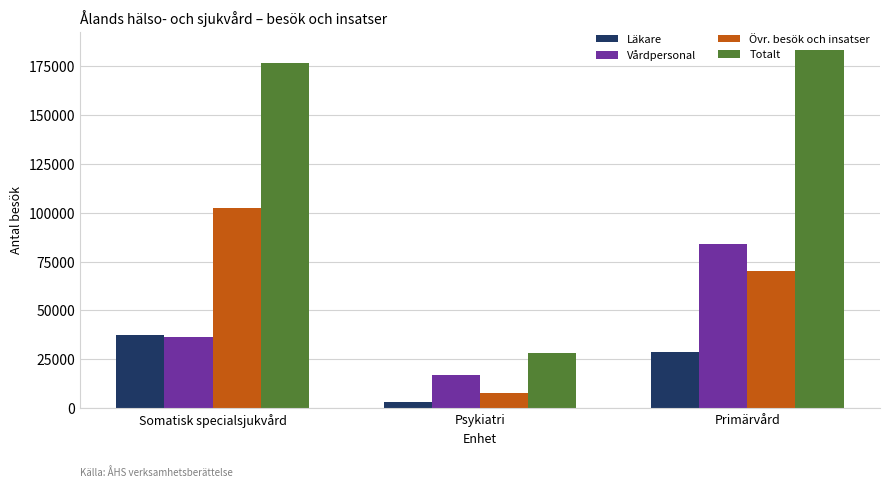

At which category does the chart reach its minimum across all series?

Psykiatri